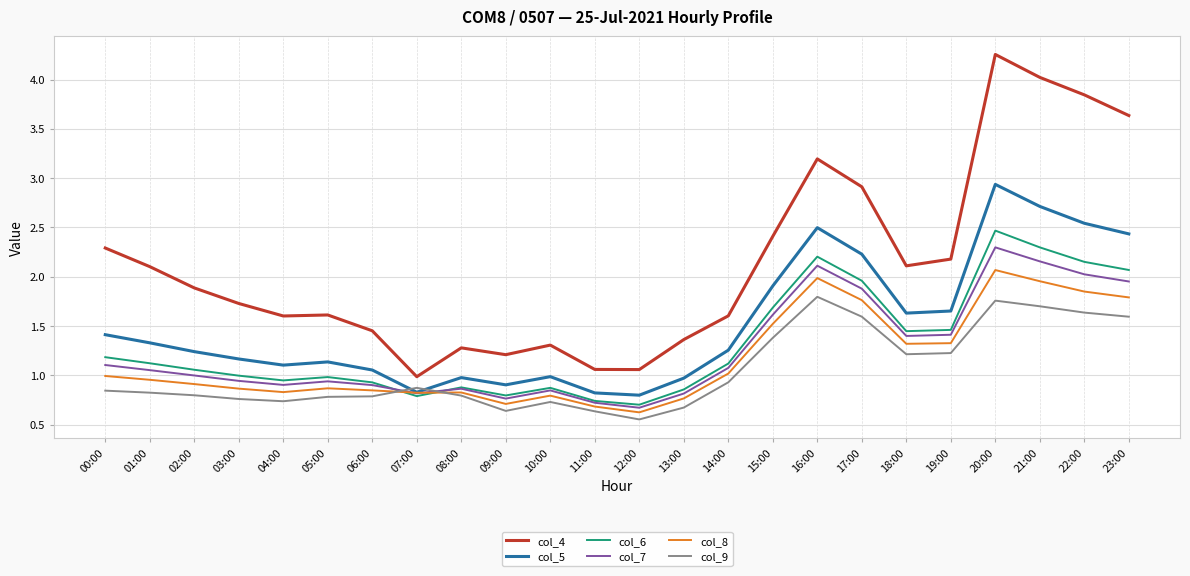

What are all the series names shown in the legend?

col_4, col_5, col_6, col_7, col_8, col_9